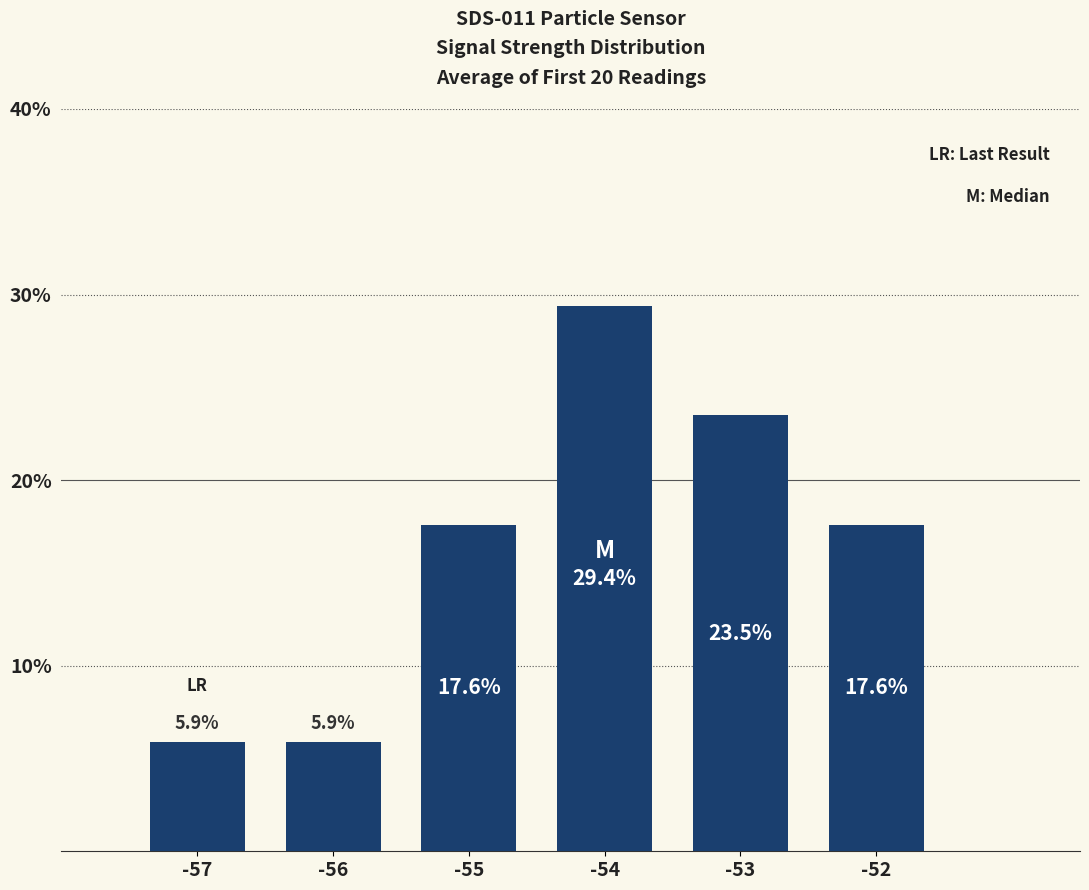

Reading left to right, list all the values displayed in this chart.

-57=5.9	-56=5.9	-55=17.6	-54=29.4	-53=23.5	-52=17.6